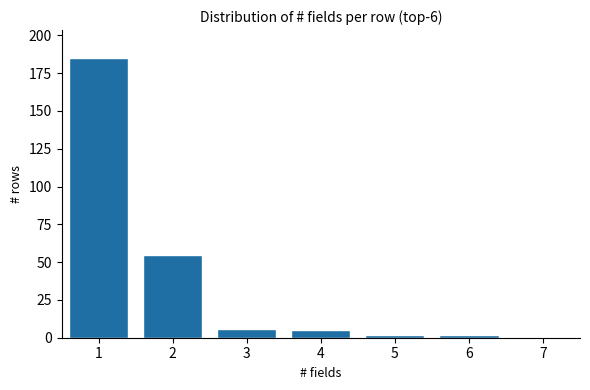

Reading left to right, what are all the values shown in this chart?

1=185	2=55	3=6	4=5	5=2	6=2	7=0